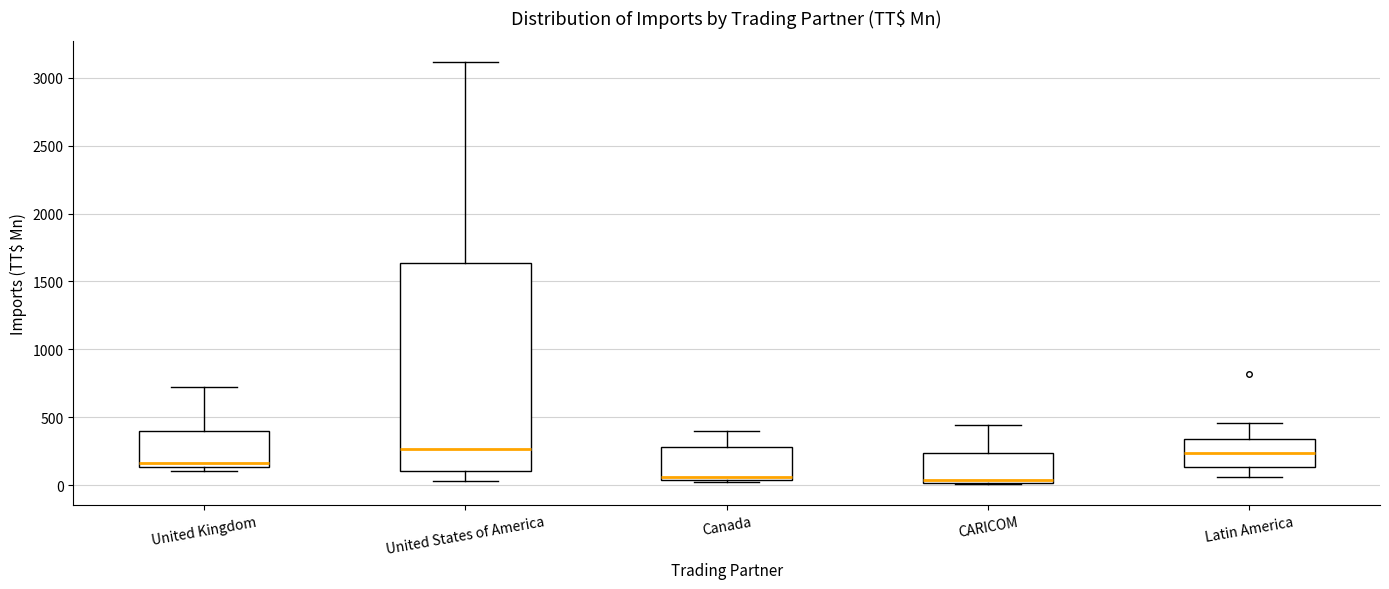

Where does the upper whisker of the box for CARICOM end on the y-axis? The values are not printed on the chart, so give them approximately, as read against the axis.

450